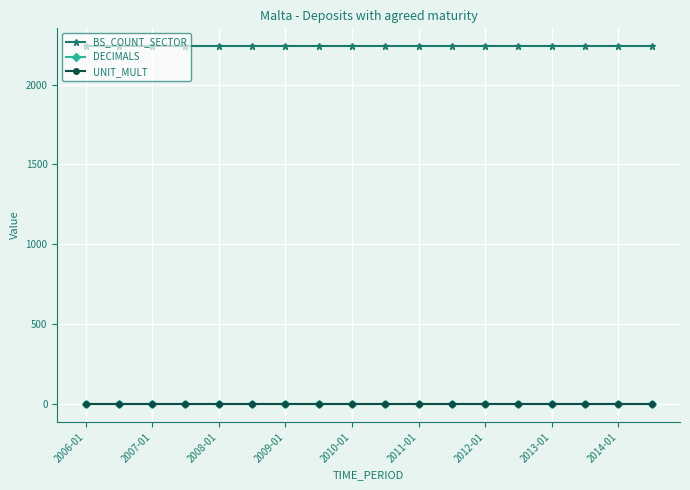

True or false: UNIT_MULT and BS_COUNT_SECTOR cross at least once.

False